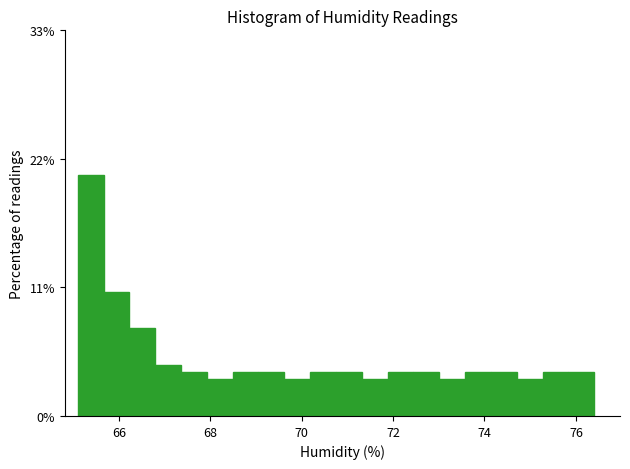

Read against the x-axis, roughly where is the centre of the tallest bar?

65.4